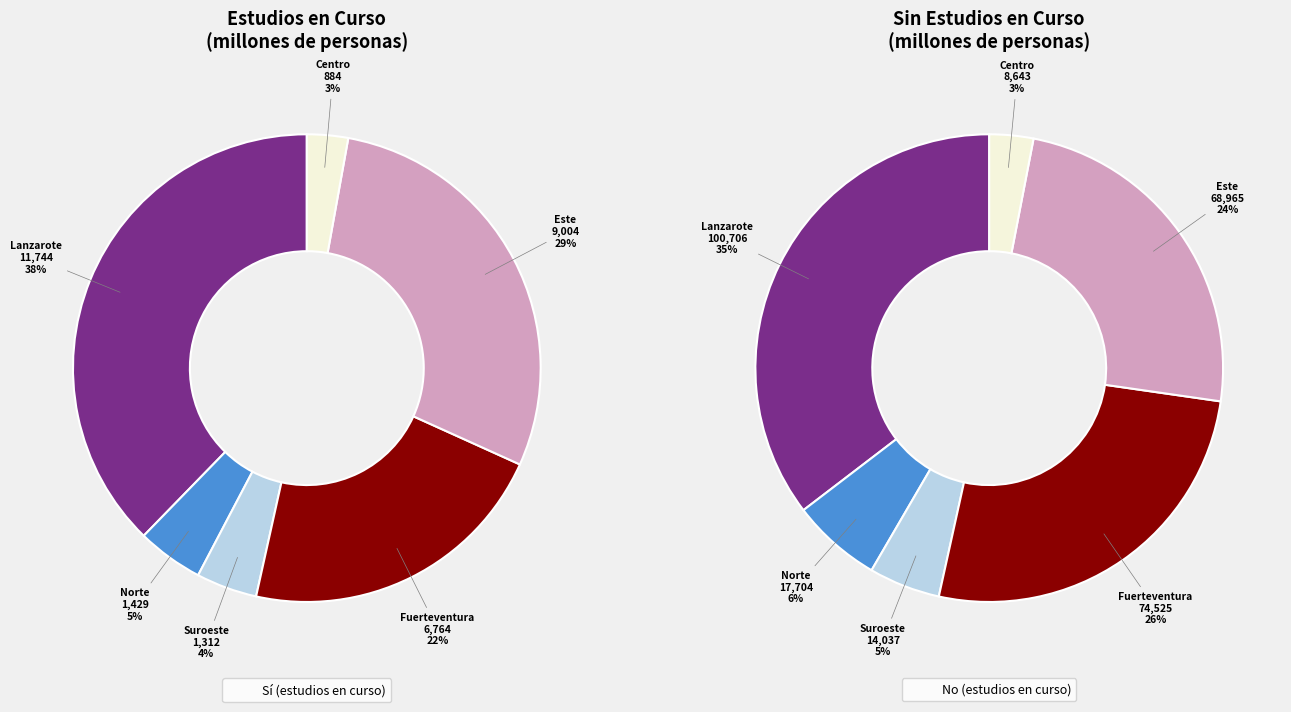

To the nearest percent, what percentage of the pie is Lanzarote - Suroeste?

4%